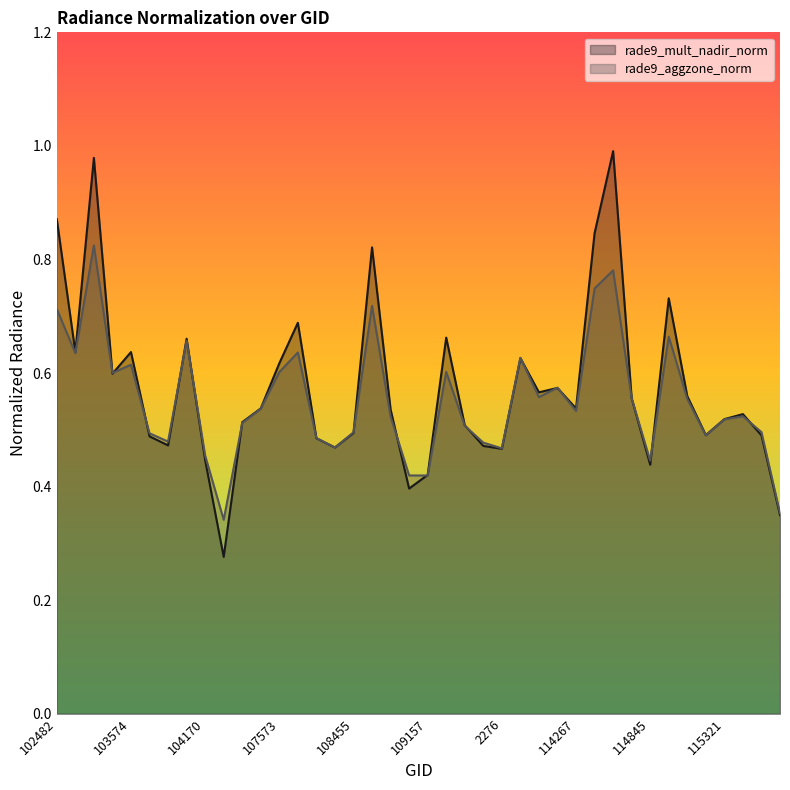

Which series has the widest spread of values?

rade9_mult_nadir_norm